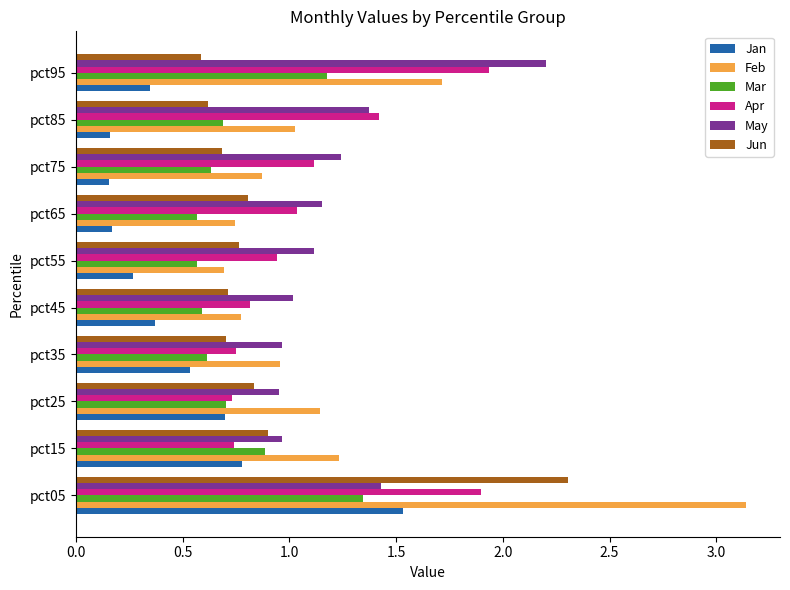

Is it true that Mar equals 0.6 at pct55?

True